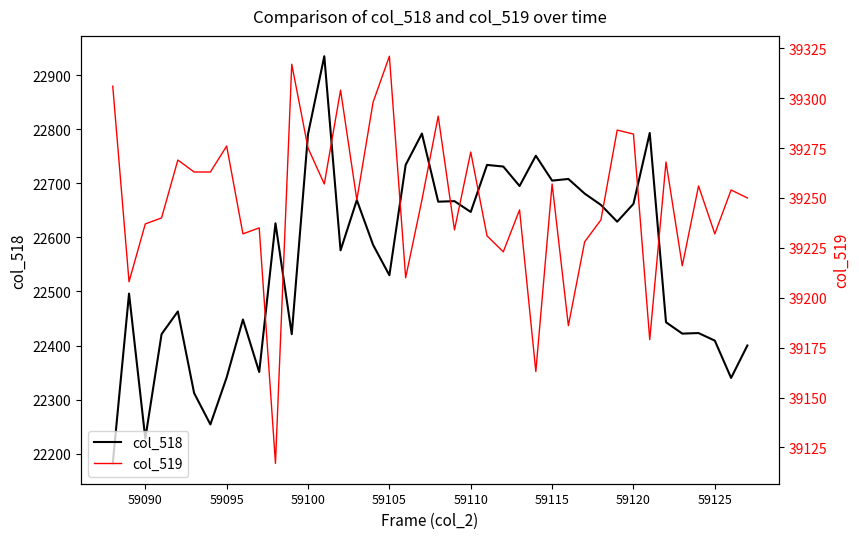

At how many categories does at least one series exceed 25666?

40